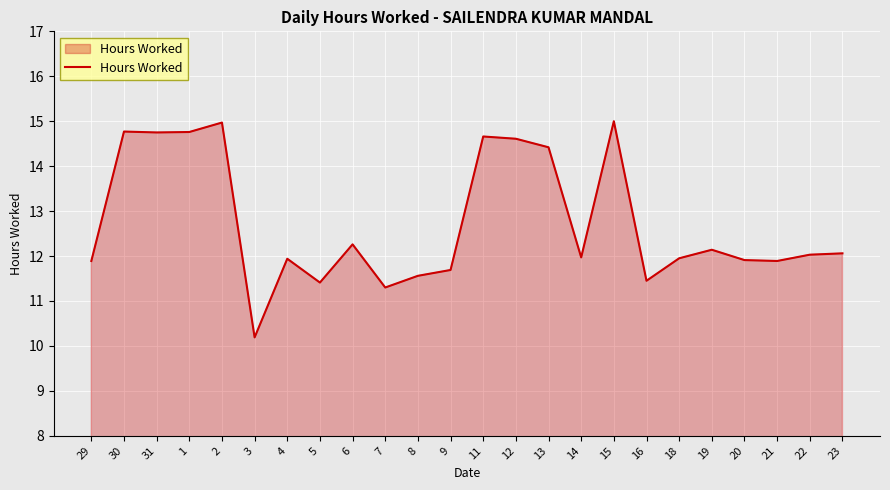

The chart shows a value of 21.7 at 31. True or false?

False